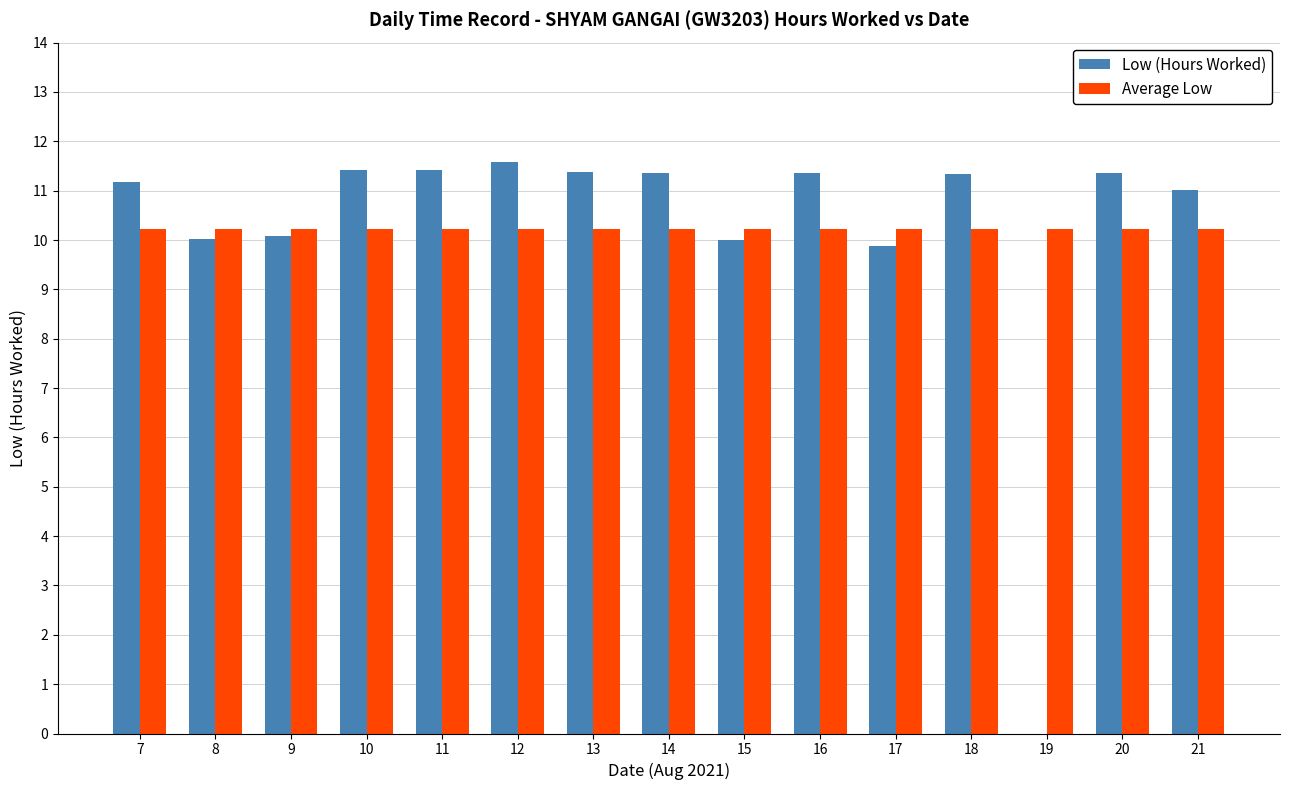

What is the total value across all series at 12?

21.8